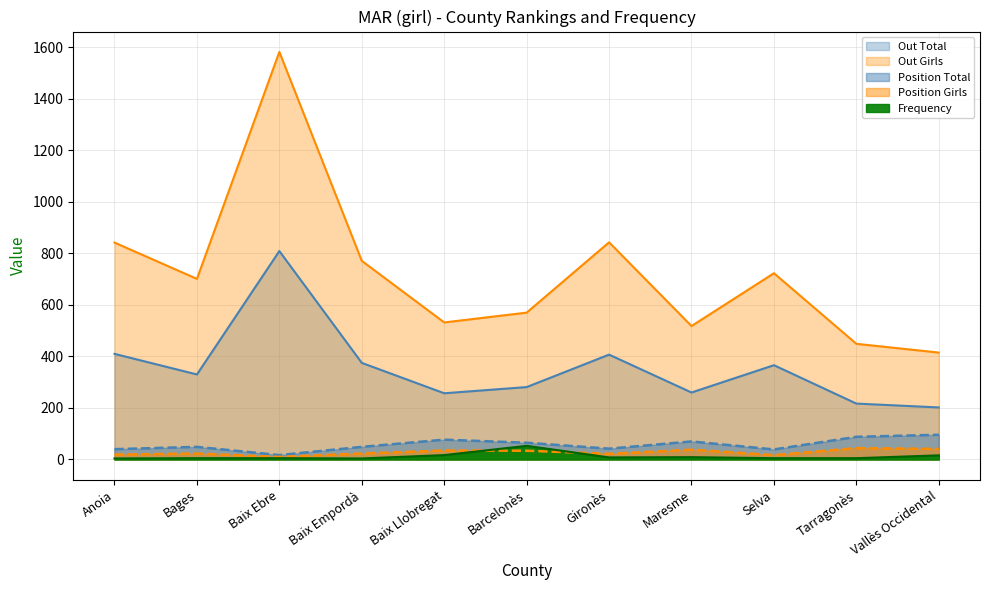

Is the value of Frequency at Vallès Occidental greater than the value of Out Total at Selva?

No